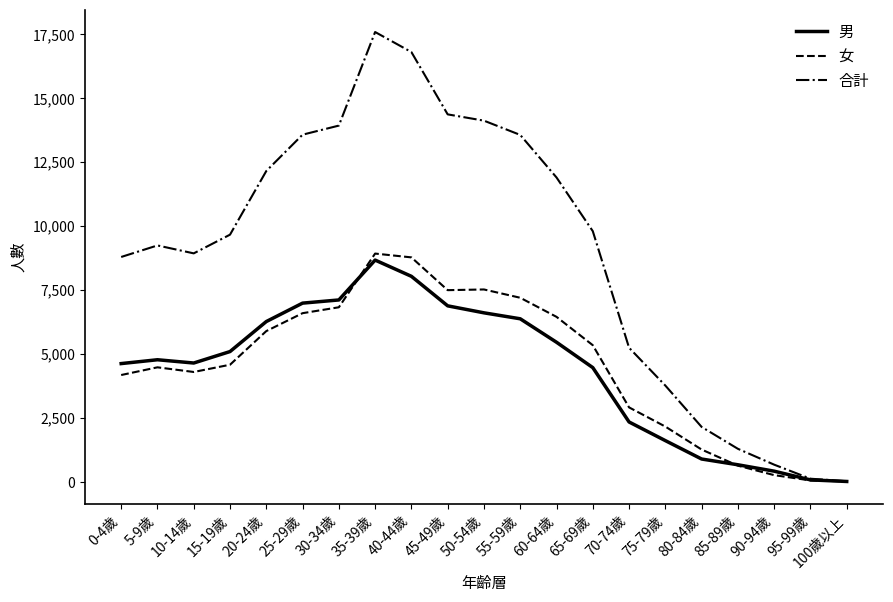

The value of 合計 at 10-14歲 is 8922. True or false?

True